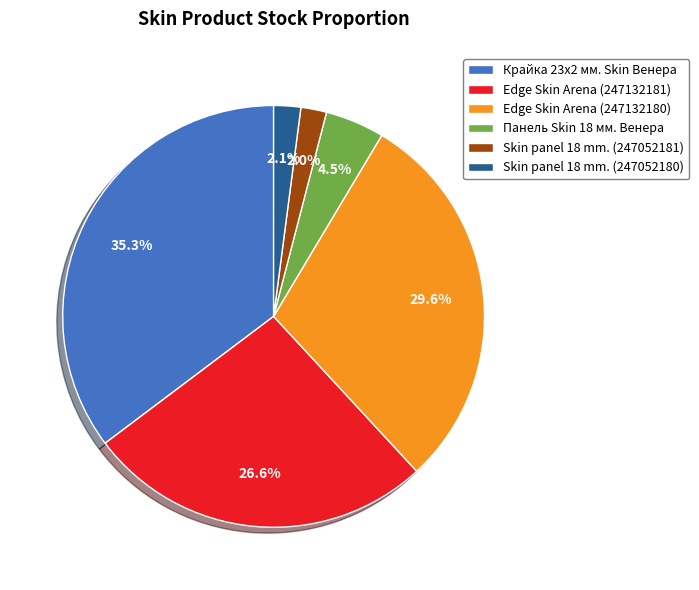

What is the ratio of the value at Панель Skin 18 мм. Венера to the value at Крайка 23x2 мм. Skin Венера?

0.1